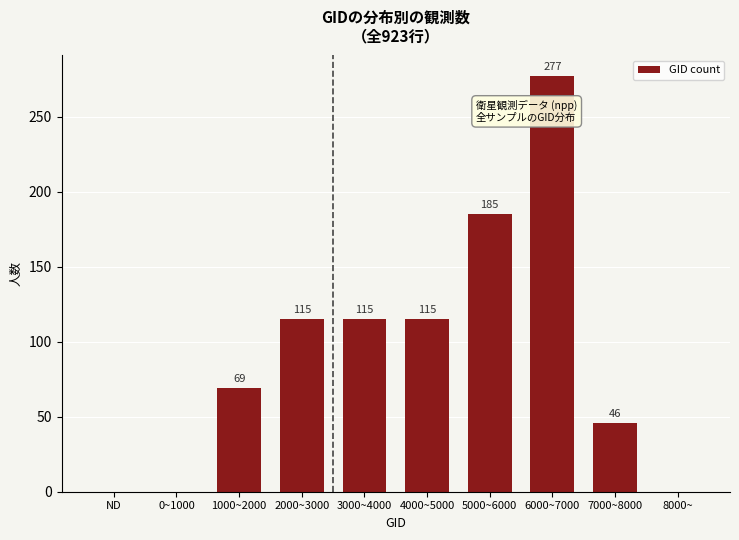

Reading right to left, extract all data points from this chart.

8000~=0	7000~8000=46	6000~7000=277	5000~6000=185	4000~5000=115	3000~4000=115	2000~3000=115	1000~2000=69	0~1000=0	ND=0